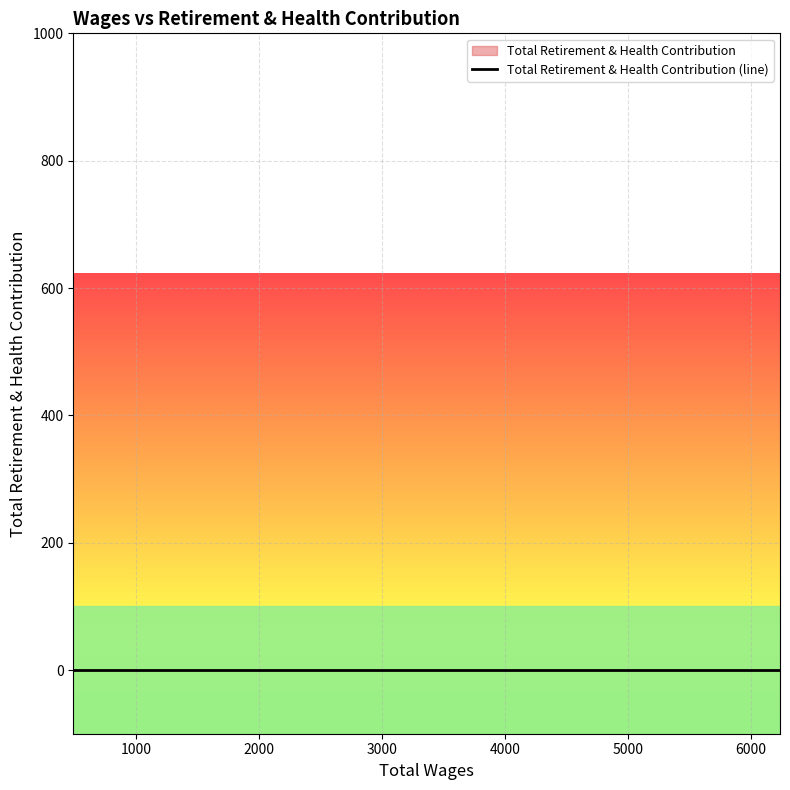

True or false: Total Retirement & Health Contribution and Total Wages intersect in this chart.

False